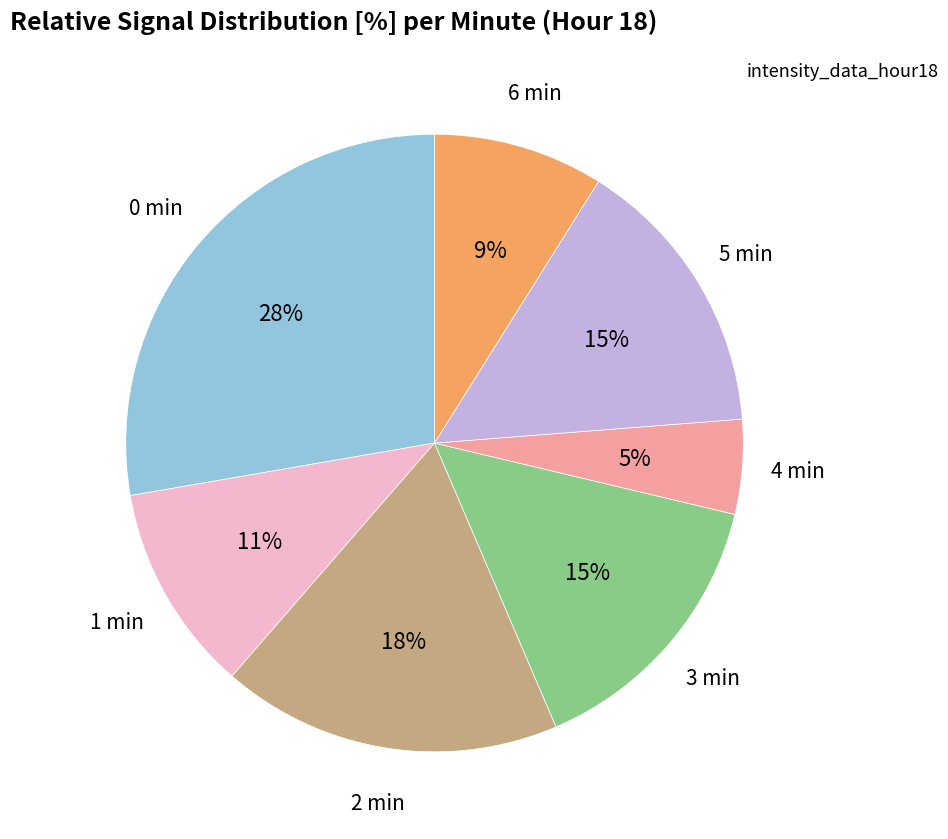

Is there any slice that represents more than half of the pie?

No